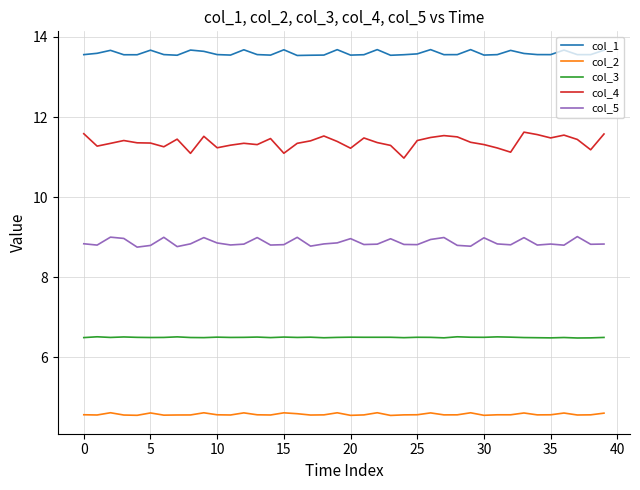

Is this an area chart (filled region under the line)?

No